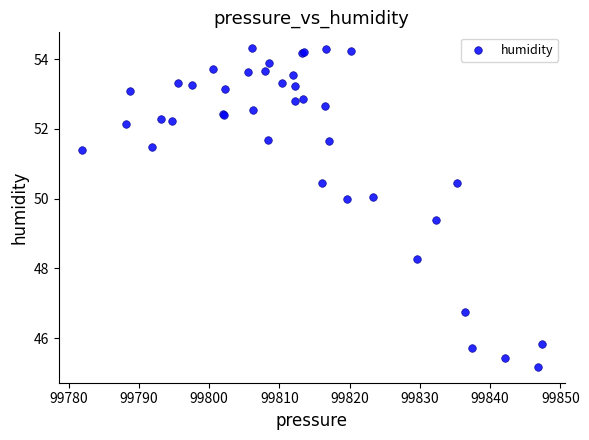

What Y value in the scatter plot is closest to 49?

49.4